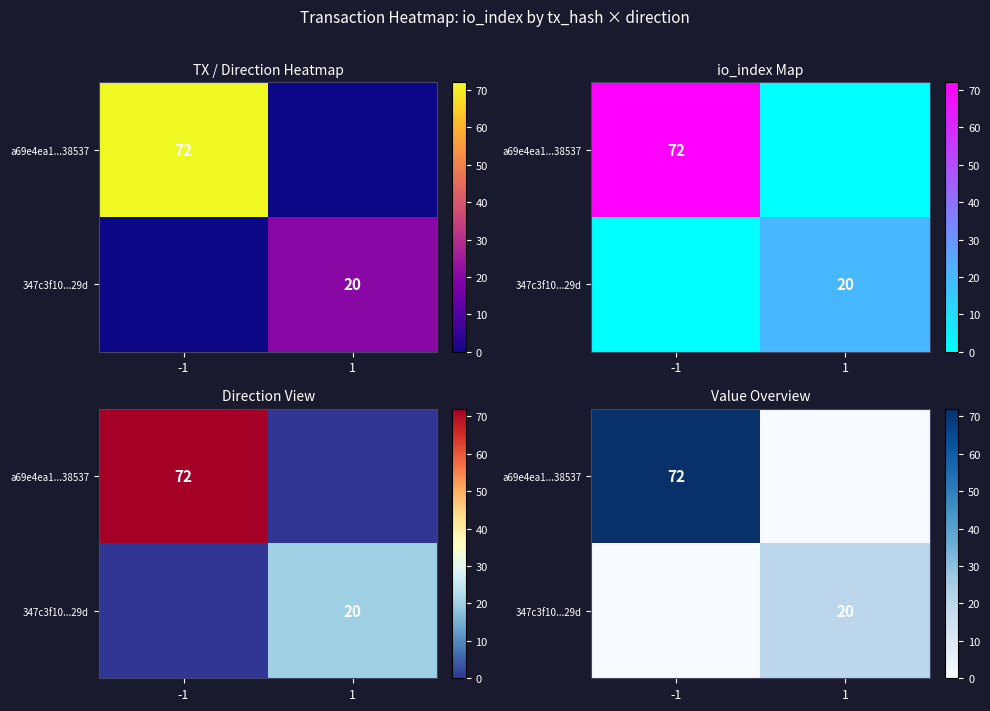

Is the value of 347c3f10...29d at -1 greater than the value of a69e4ea1...38537 at -1?

No